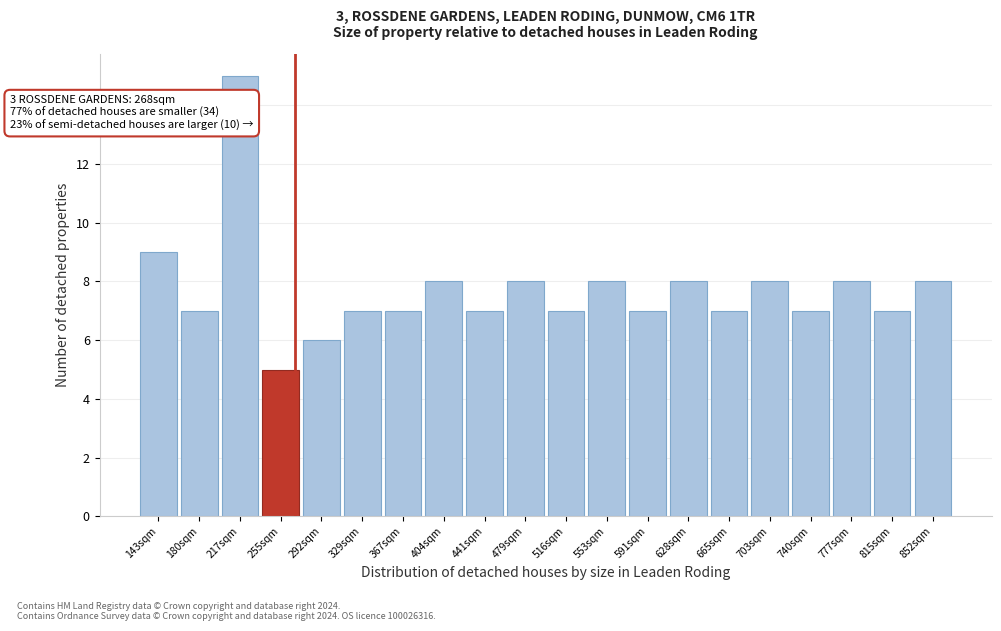

Reading left to right, what are all the values shown in this chart?

143sqm=9	180sqm=7	217sqm=15	255sqm=5	292sqm=6	329sqm=7	367sqm=7	404sqm=8	441sqm=7	479sqm=8	516sqm=7	553sqm=8	591sqm=7	628sqm=8	665sqm=7	703sqm=8	740sqm=7	777sqm=8	815sqm=7	852sqm=8